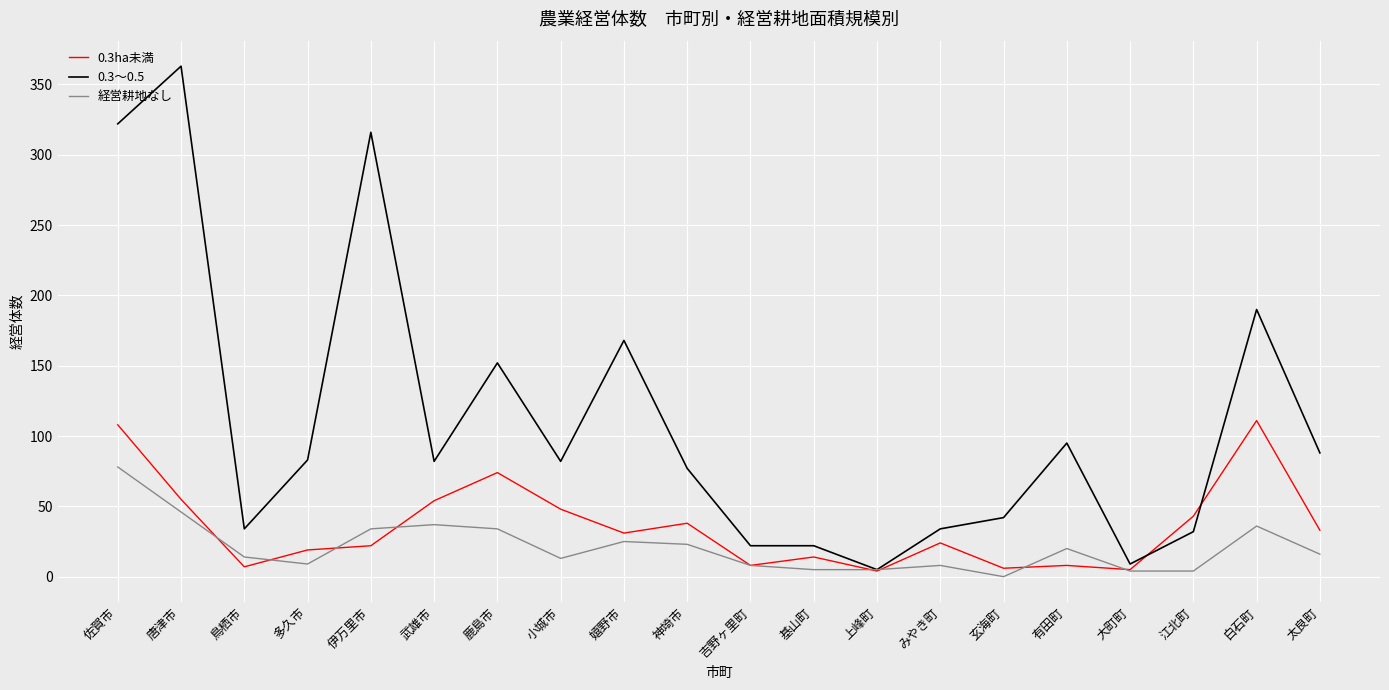

Read the 経営耕地なし value at 佐賀市, to the nearest 5.

80